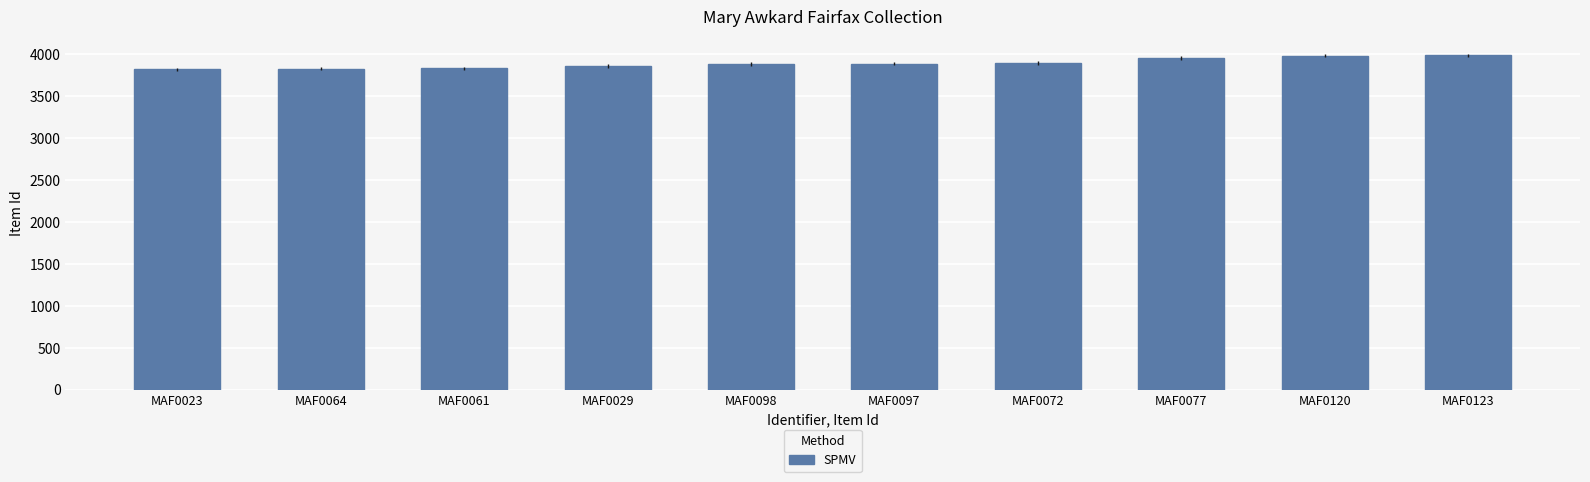

The value at MAF0123 is 1741. True or false?

False